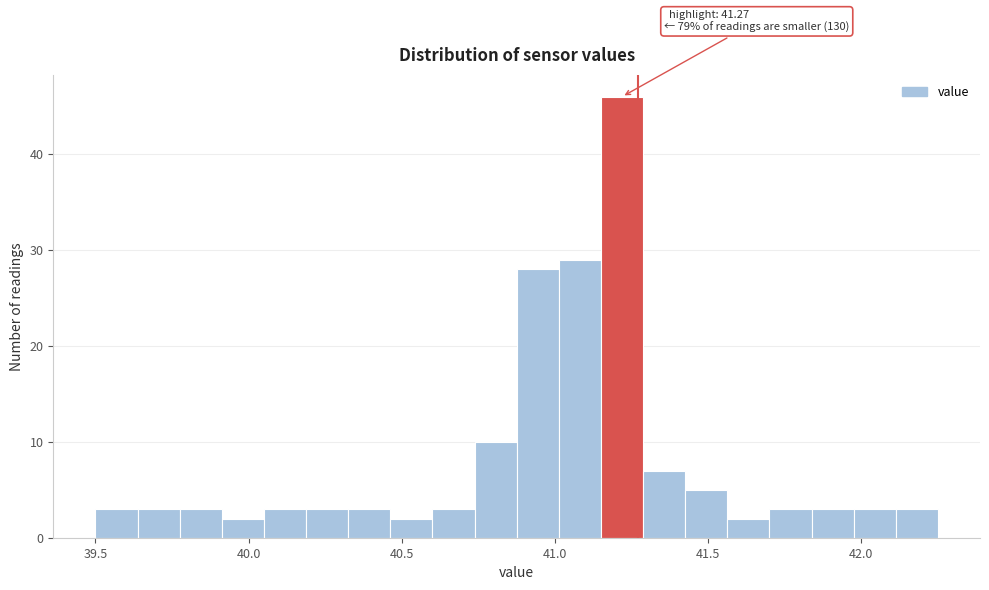

Around what value on the x-axis is the tallest bar? Give the approximate position of its centre, as read against the axis.

41.20